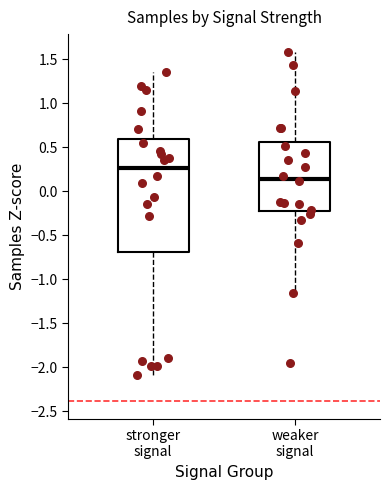

Which box's median line is the highest?

stronger signal